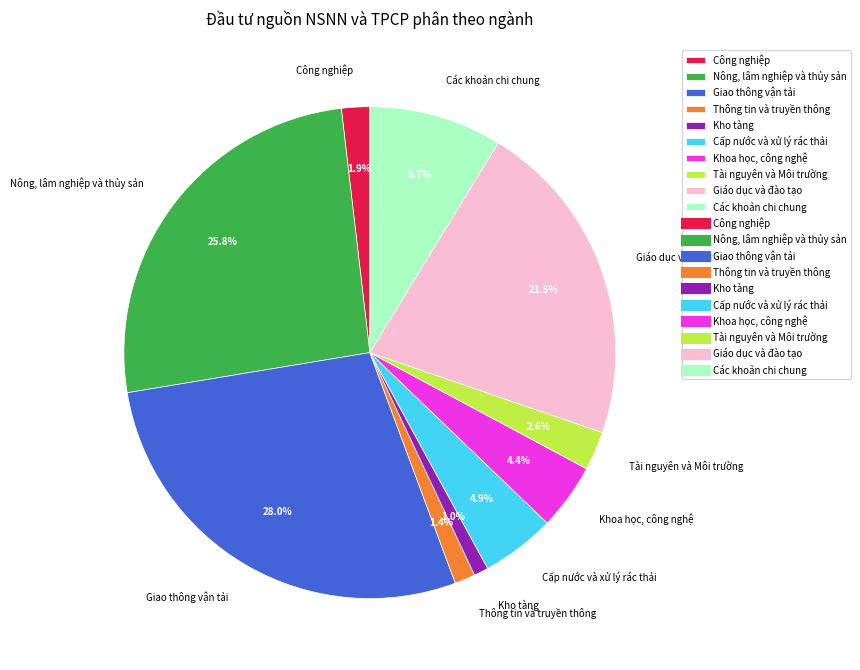

To the nearest percent, what is the average slice percentage?

10%